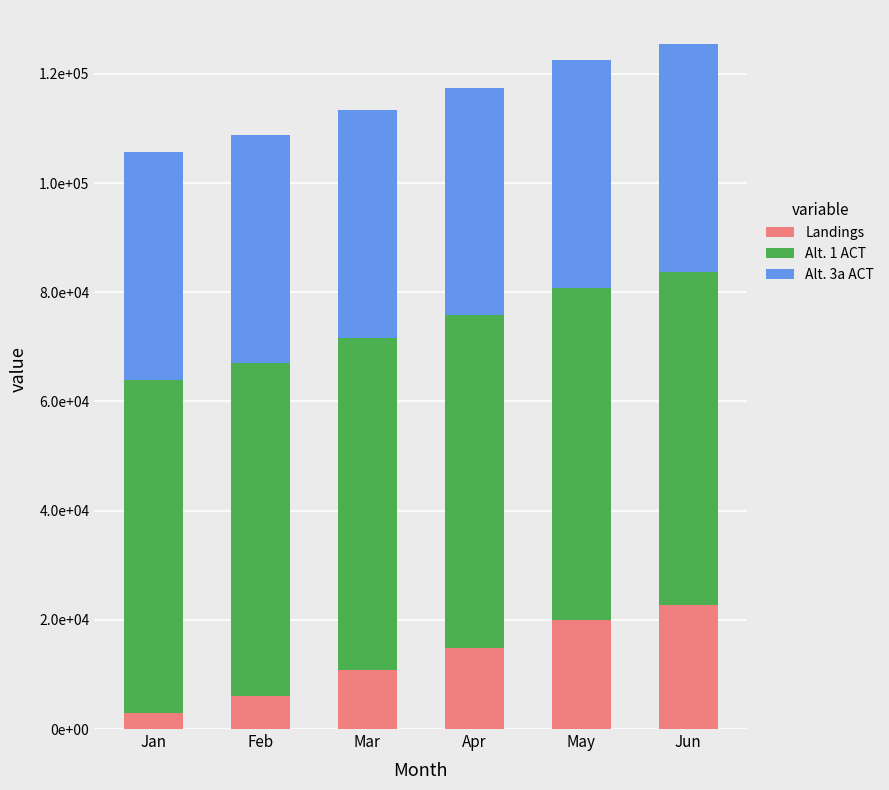

What are all the series names shown in the legend?

Landings, Alt. 1 ACT, Alt. 3a ACT